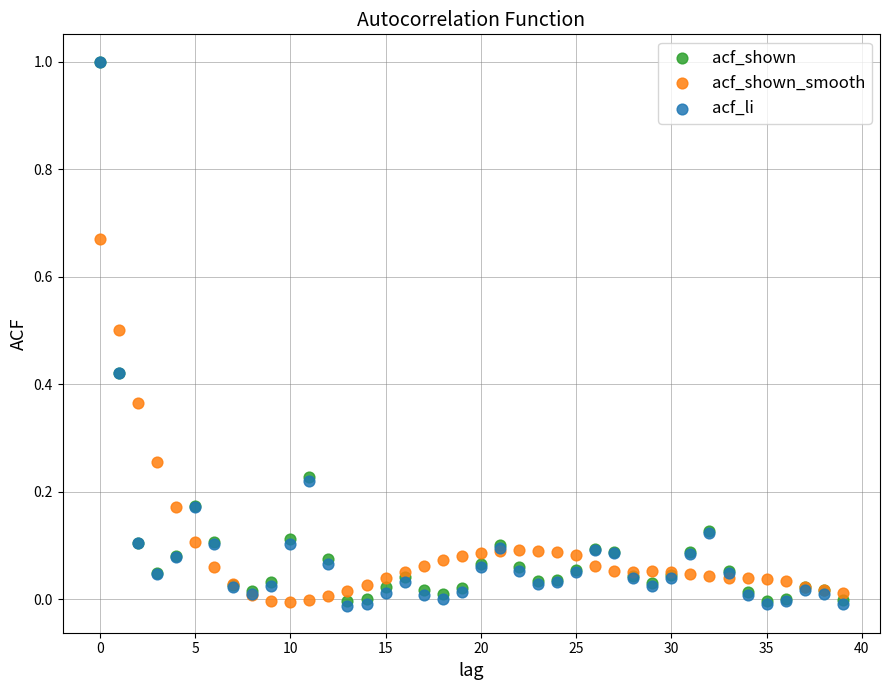

What are all the series names shown in the legend?

acf_shown, acf_shown_smooth, acf_li